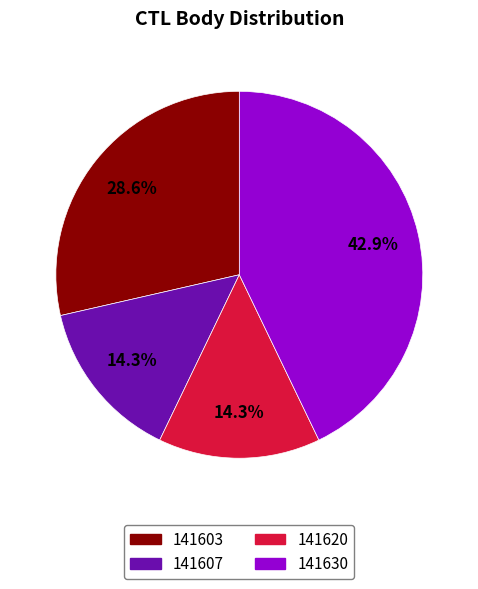

How many segments does this pie chart have?

4